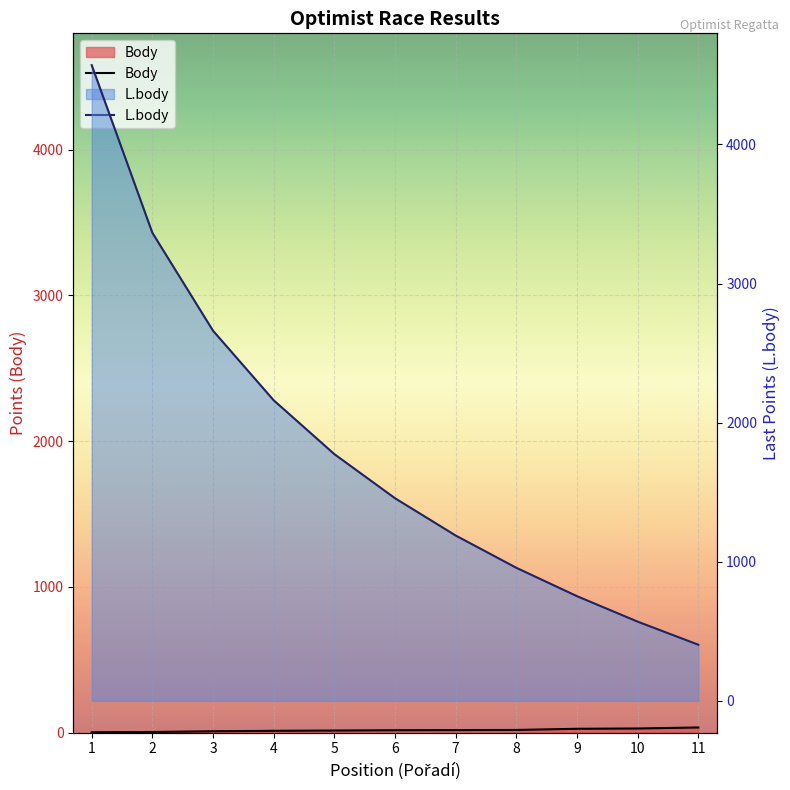

How many values in the L.body series exceed 1457?

5